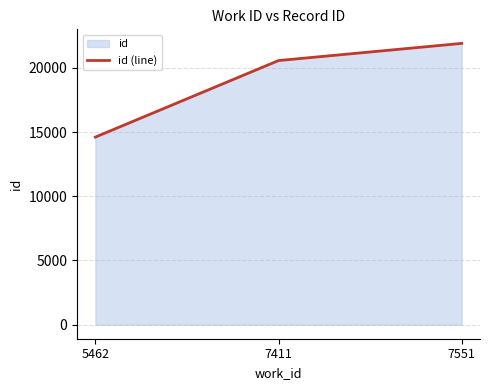

What is the greatest value displayed?

21908